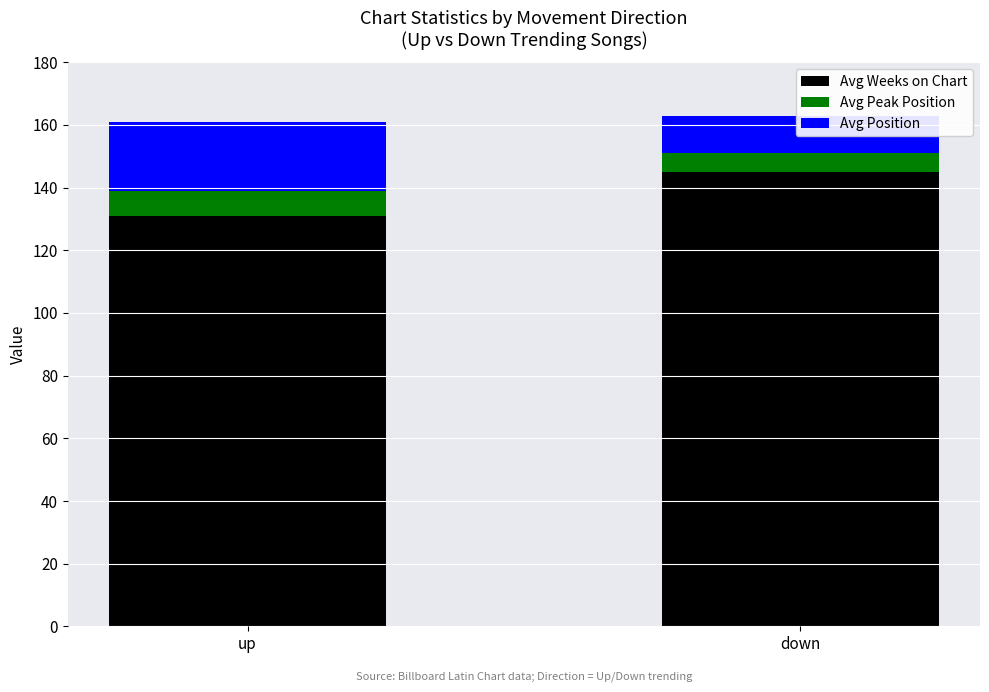

What is the label of the 2nd bar from the left?

down